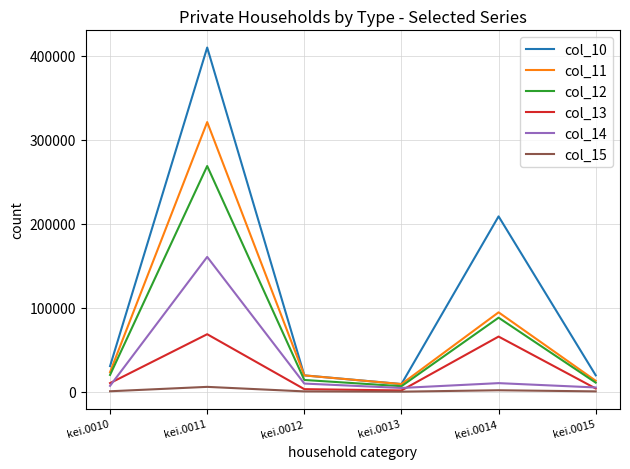

Read the col_14 value at kei.0015, to the nearest 100.

5100